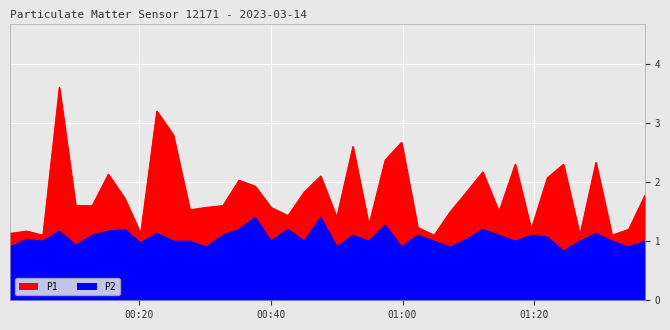

Between 2023-03-14T01:26:58 and 2023-03-14T00:47:33, which is larger?

2023-03-14T00:47:33